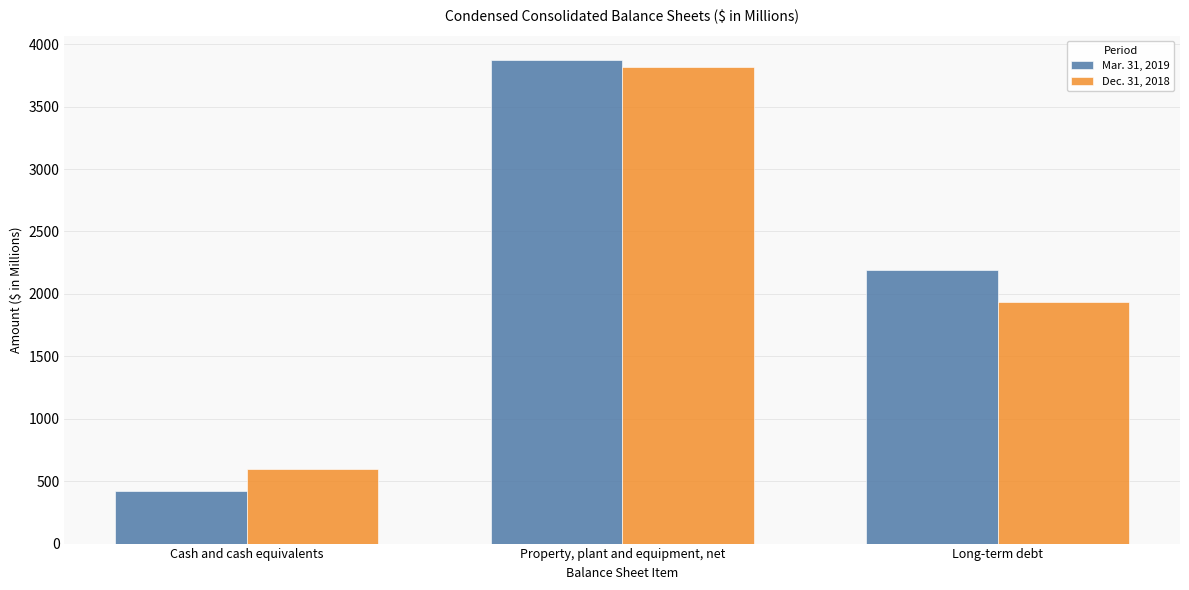

Count the number of data series in this chart.

2